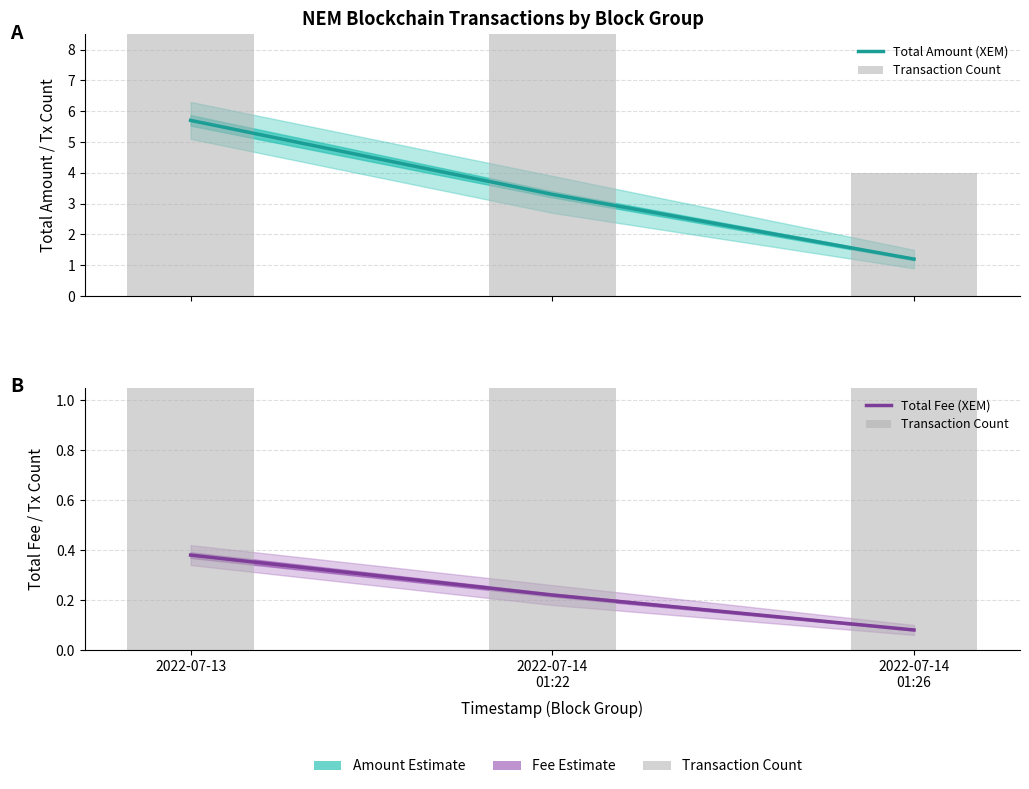

How many values in the Transaction Count series are below 11?

1